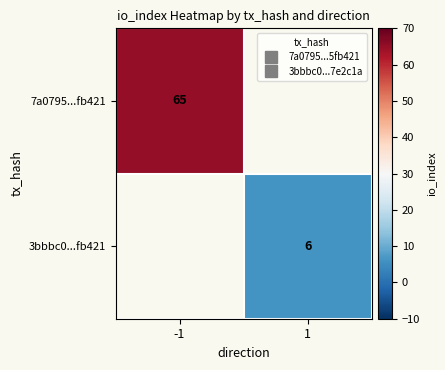

How many categories are shown in the chart?

2